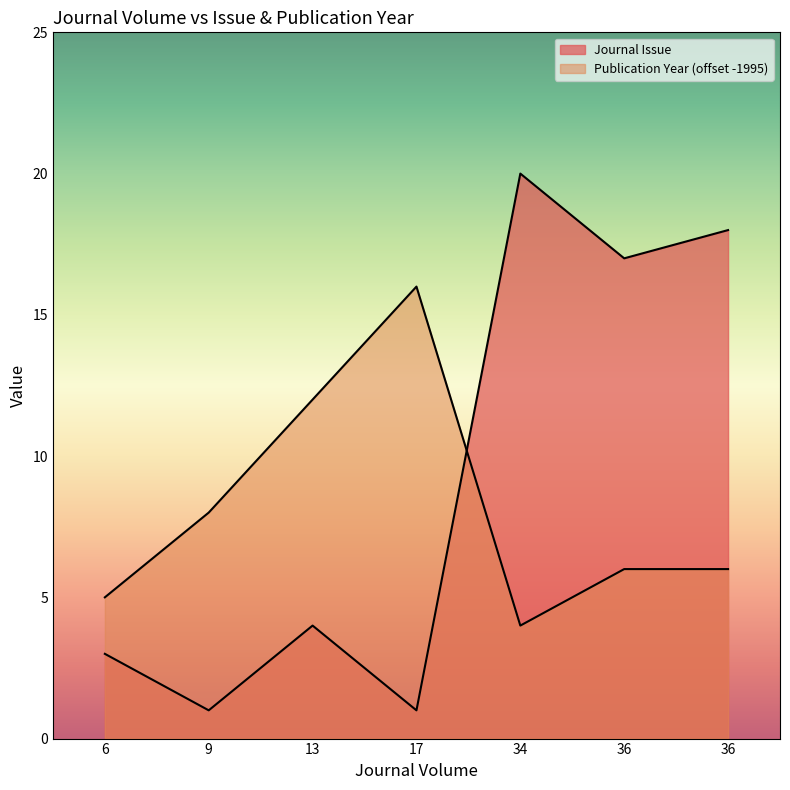

What is the maximum value shown in the chart?

20